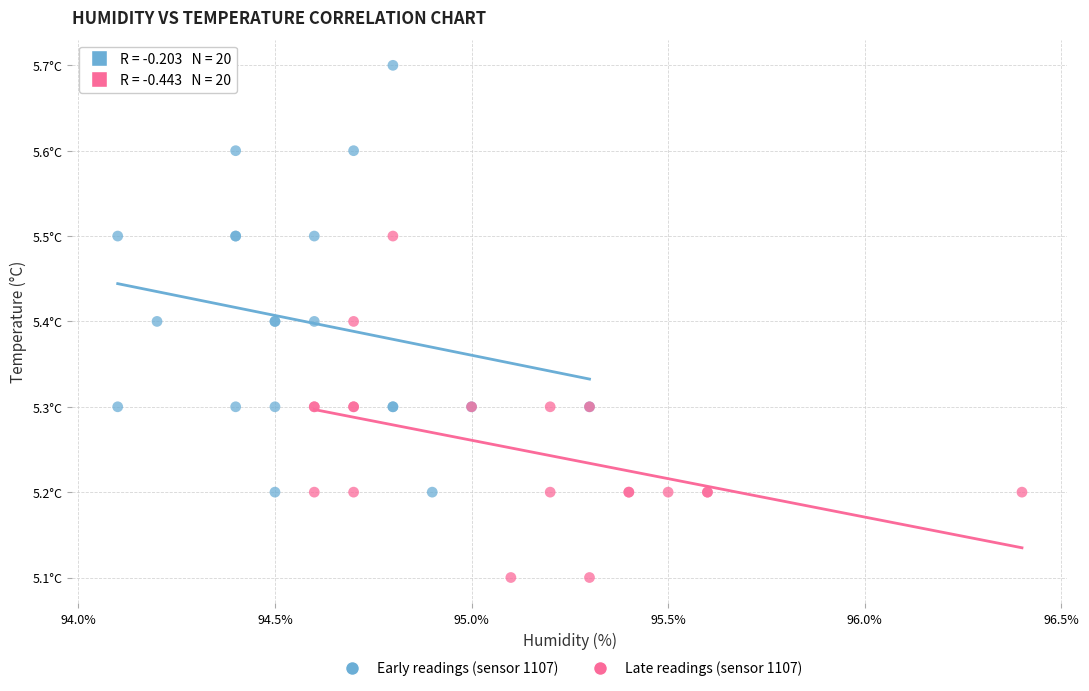

Which series has the widest spread of Y values?

Early readings (sensor 1107)